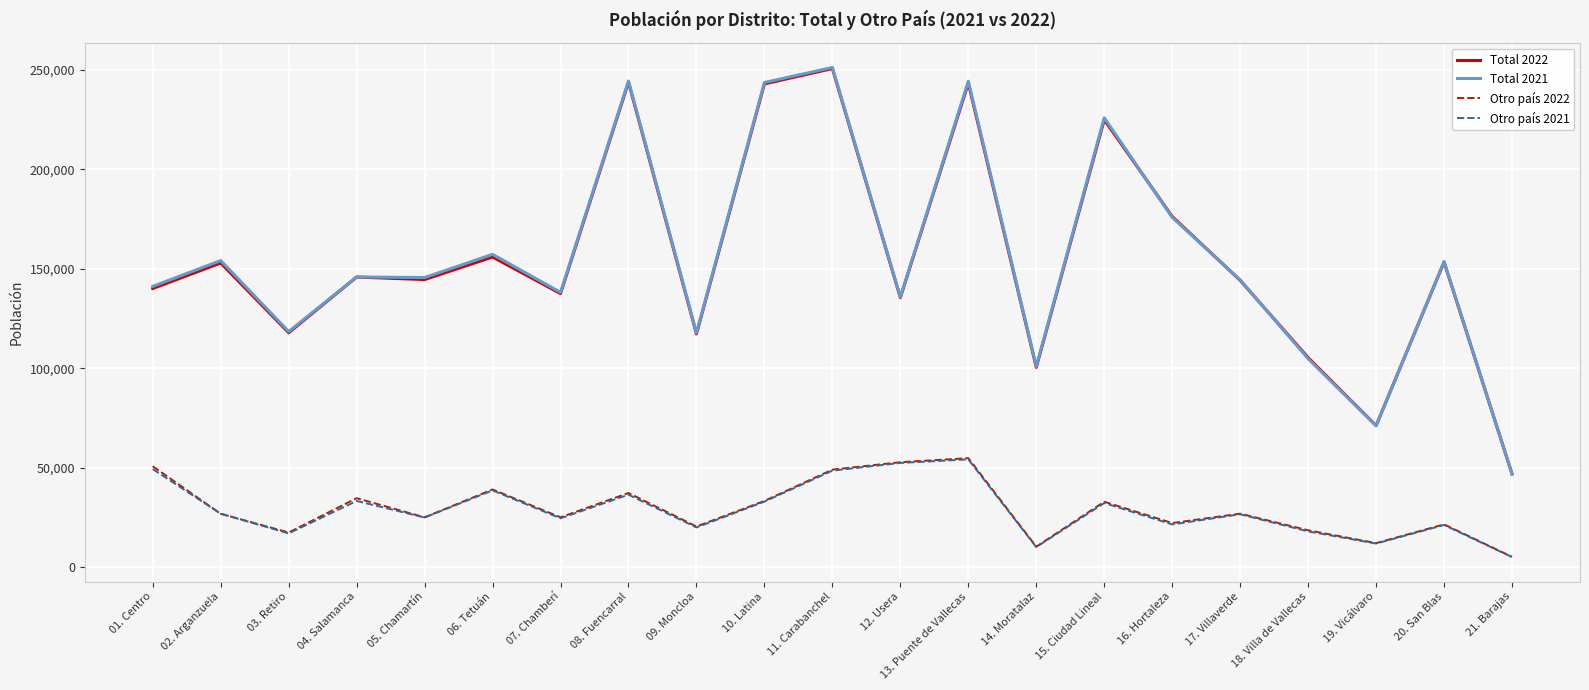

Read the Otro país 2022 value at 03. Retiro, to the nearest 50.

17550